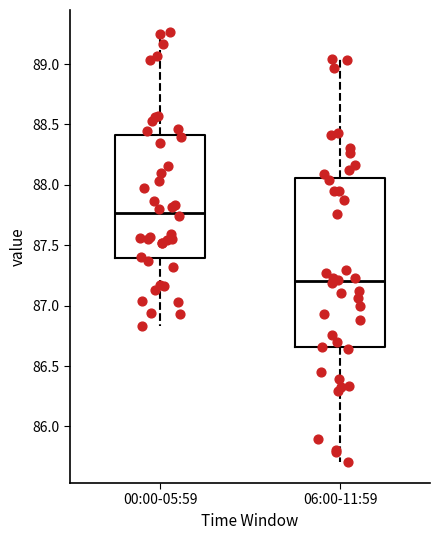

Which box is the tallest, from its lower edge to its upper edge?

06:00-11:59